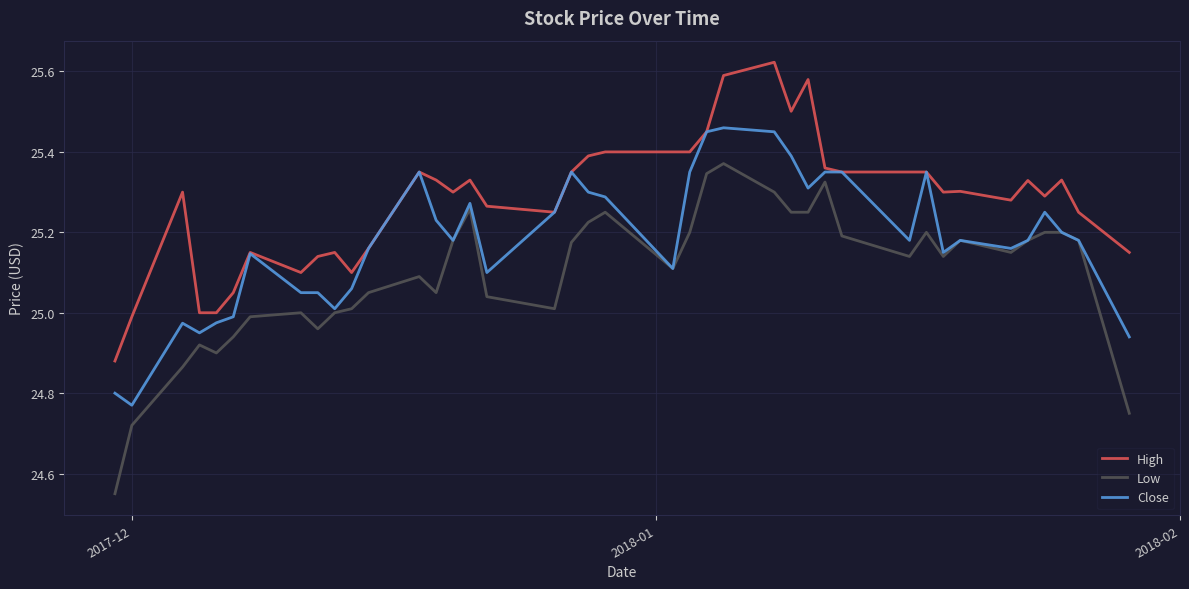

Which series has the largest range (max minus min)?

Low